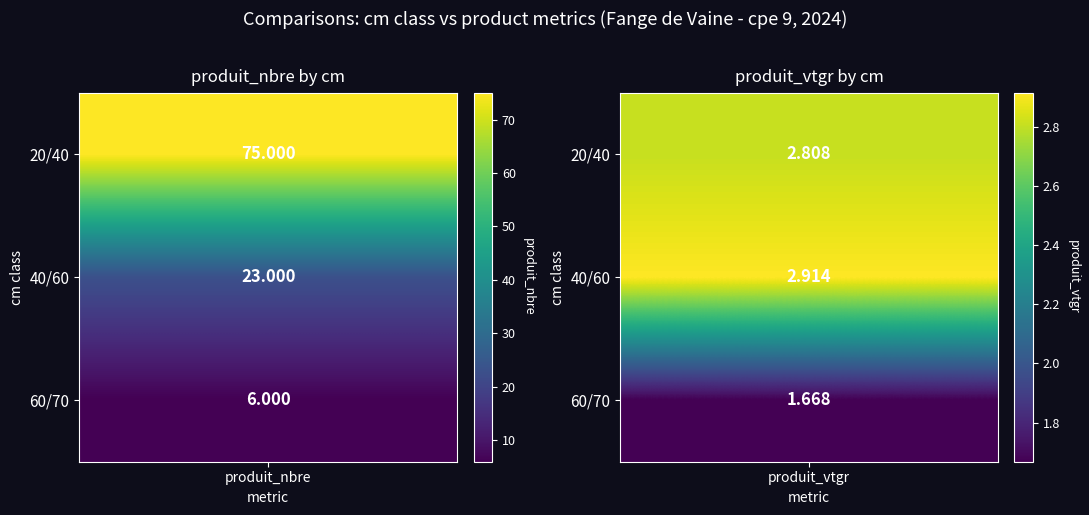

What is the sum of the 60/70 values at produit_nbre and produit_vtgr?

7.7